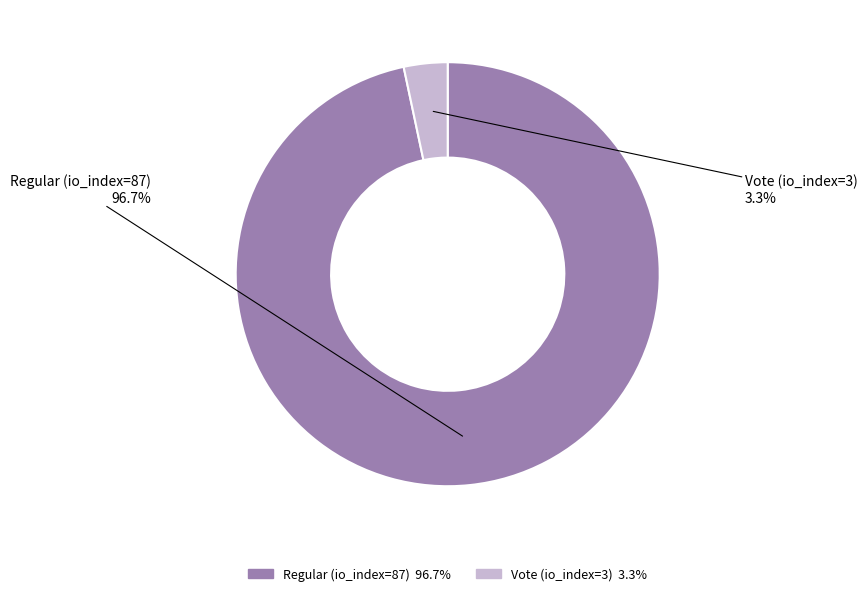

To the nearest percent, what percentage of the pie is Regular (io_index=87)?

97%